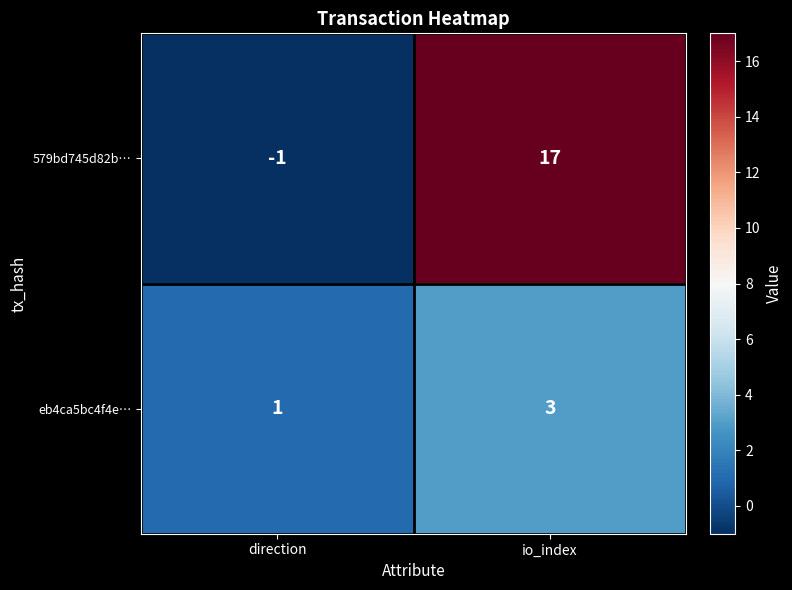

Which label corresponds to the smallest value in the chart?

direction